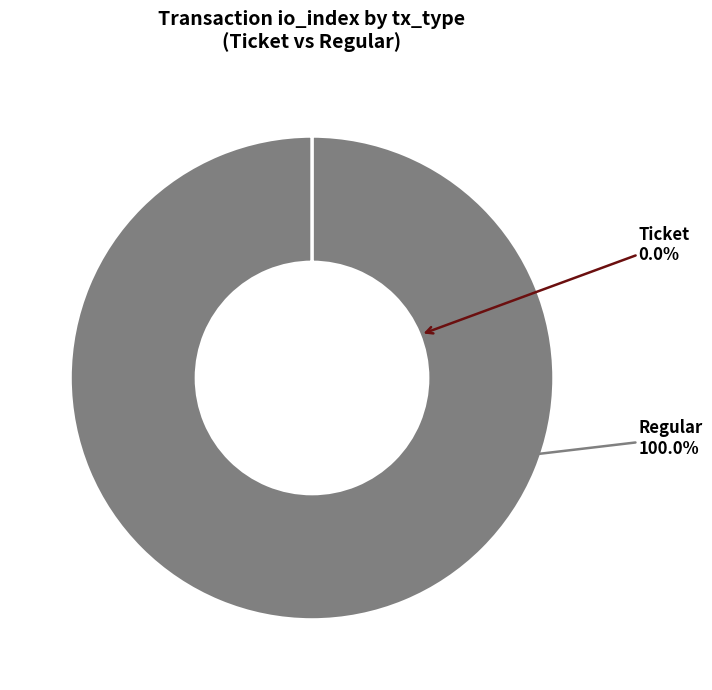

To the nearest percent, what is the difference between the Regular and Ticket slice percentages?

100%